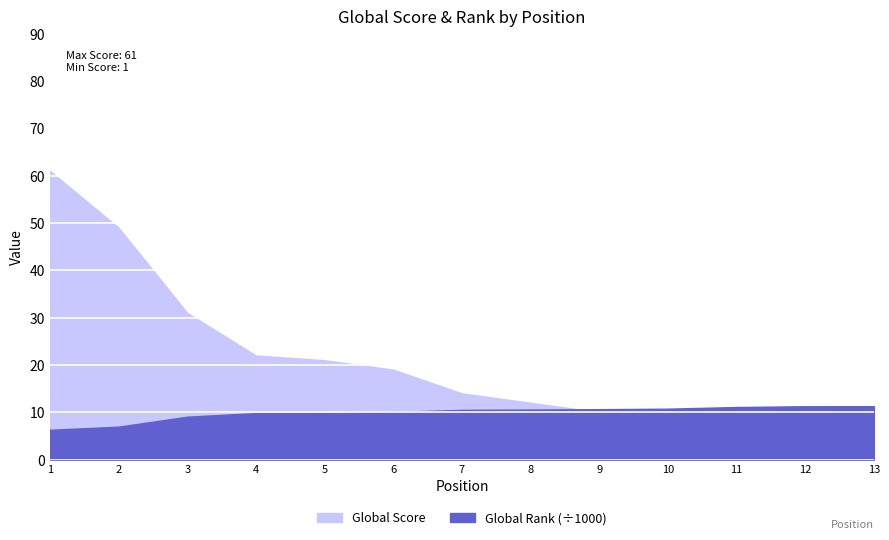

List the labels in order of Global Score value, smallest first.

12, 13, 11, 10, 9, 8, 7, 6, 5, 4, 3, 2, 1